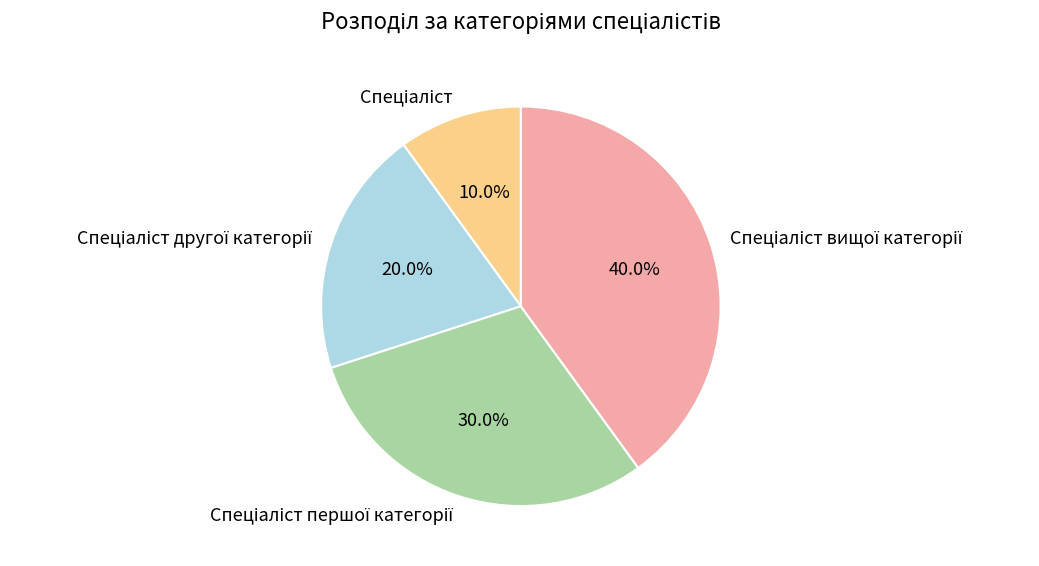

Is there any slice that represents more than half of the pie?

No